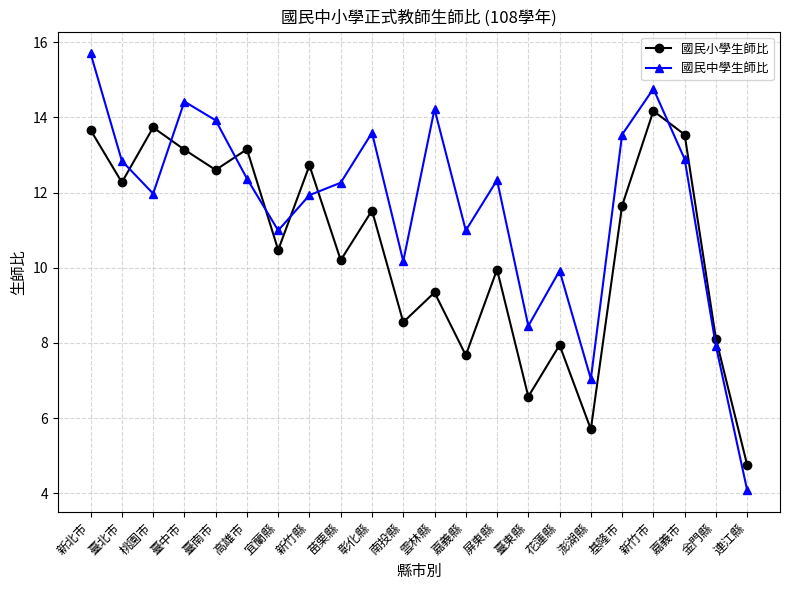

Rank the series at 新北市 from lowest to highest value.

國民小學生師比, 國民中學生師比